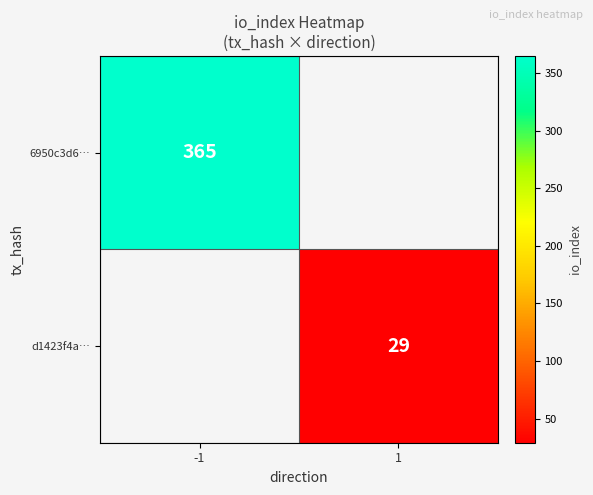

At how many categories does at least one series exceed 101?

1